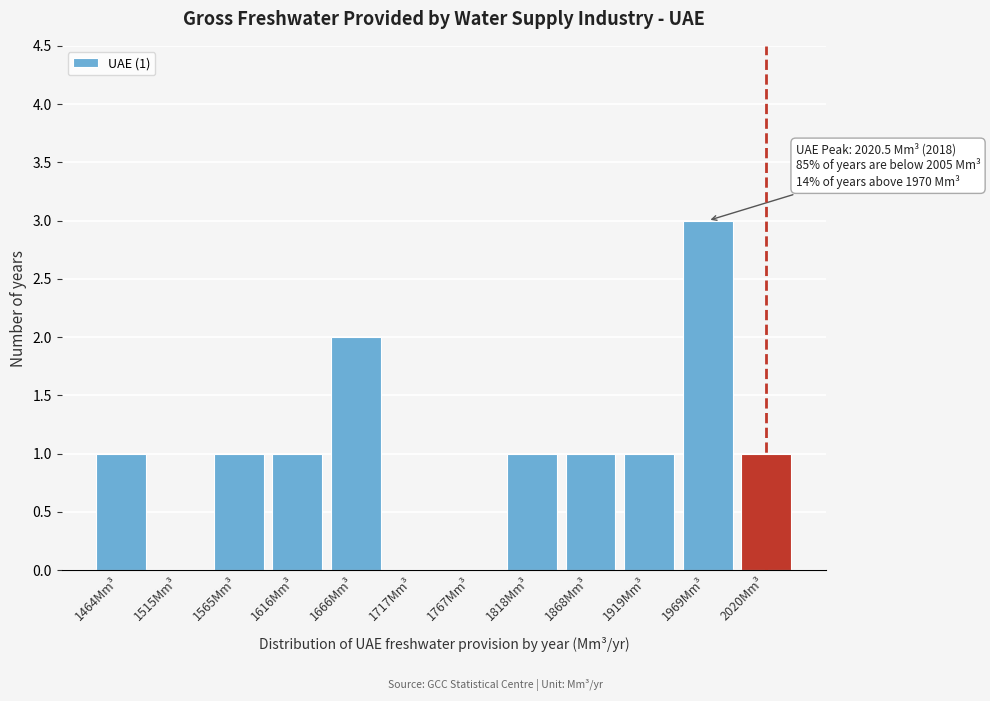

Reading left to right, extract all data points from this chart.

1464Mm³=1	1515Mm³=0	1565Mm³=1	1616Mm³=1	1666Mm³=2	1717Mm³=0	1767Mm³=0	1818Mm³=1	1868Mm³=1	1919Mm³=1	1969Mm³=3	2020Mm³=1